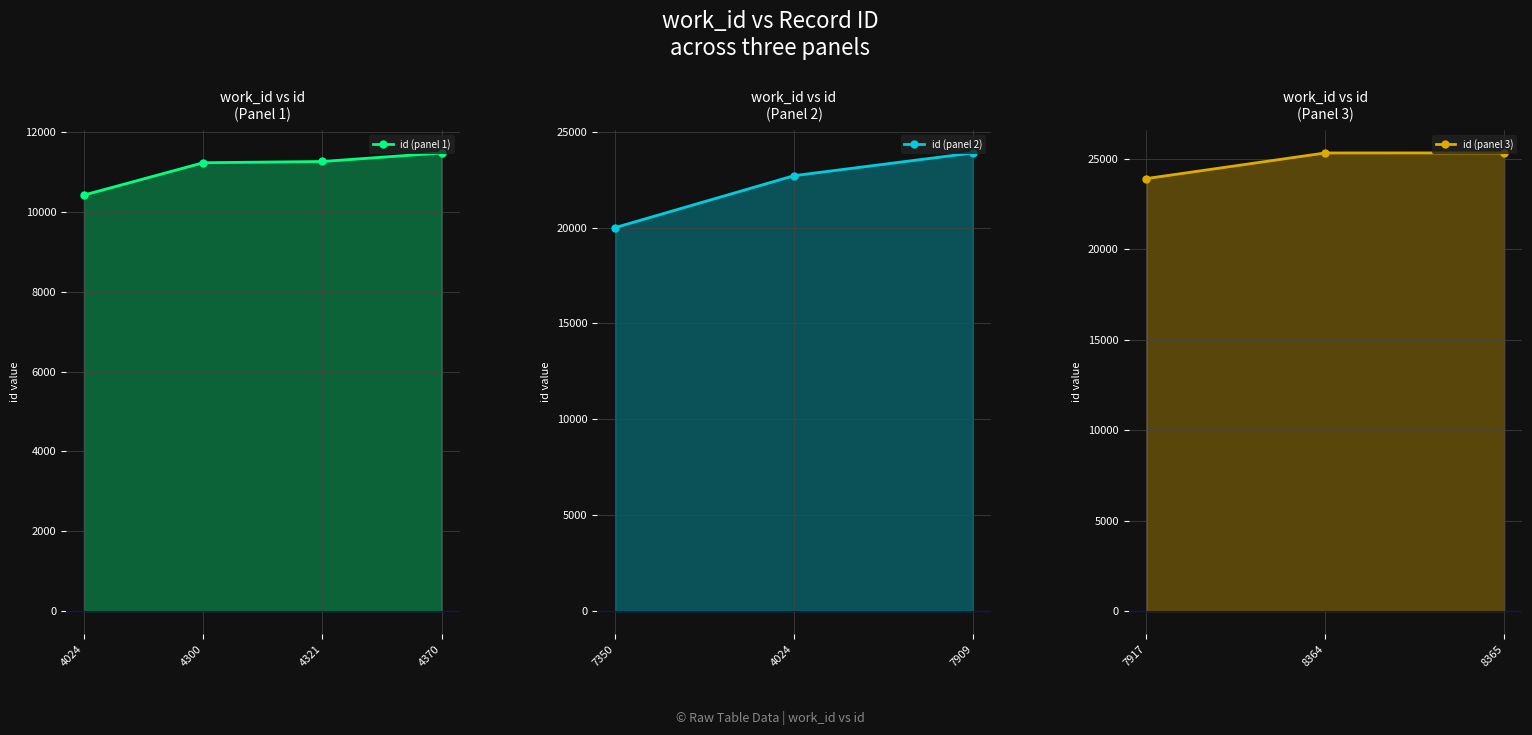

How many distinct data groups are displayed?

1